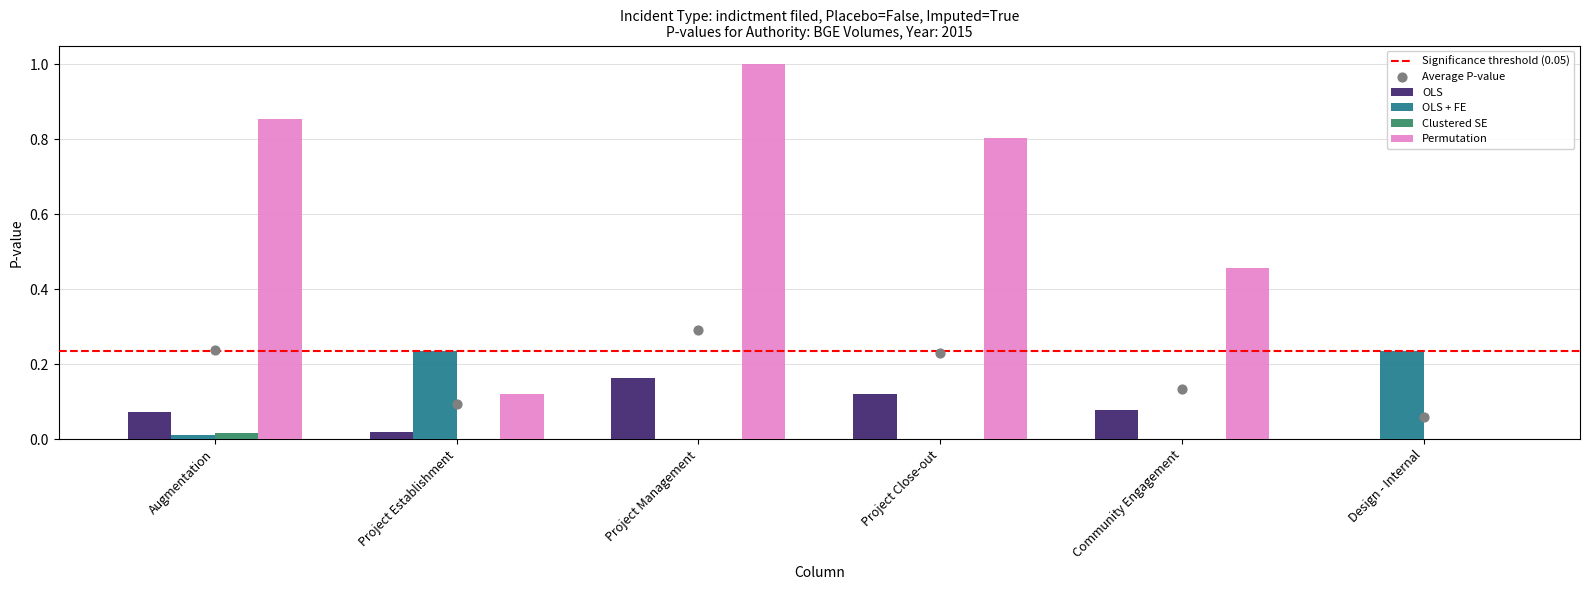

Which series has the widest spread of Y values?

Permutation